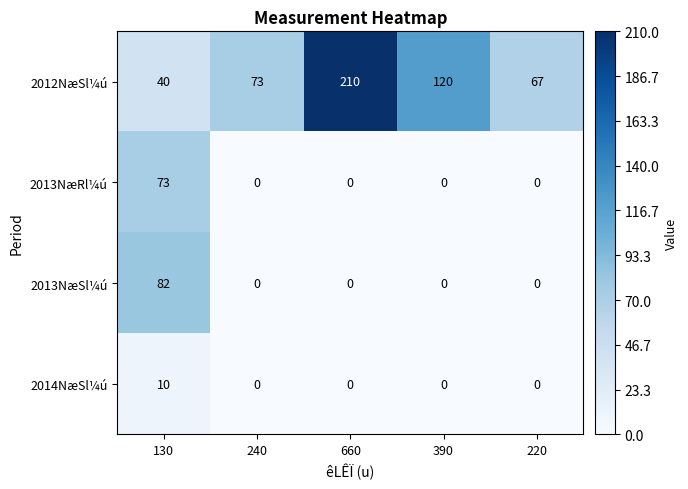

Rank the series by their maximum value, from highest to lowest.

2012NæSl¼ú, 2013NæSl¼ú, 2013NæRl¼ú, 2014NæSl¼ú